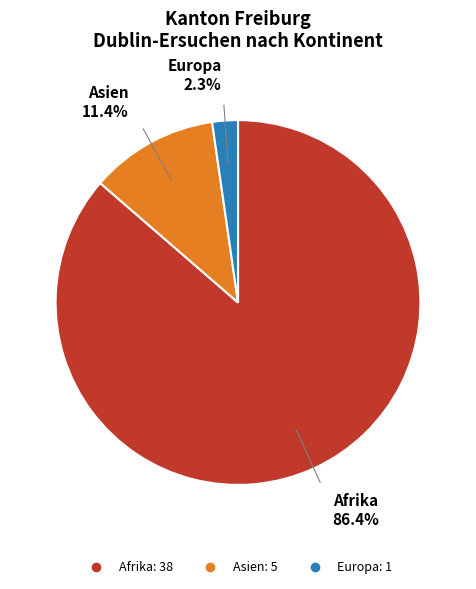

Is there a majority slice in this chart?

Yes